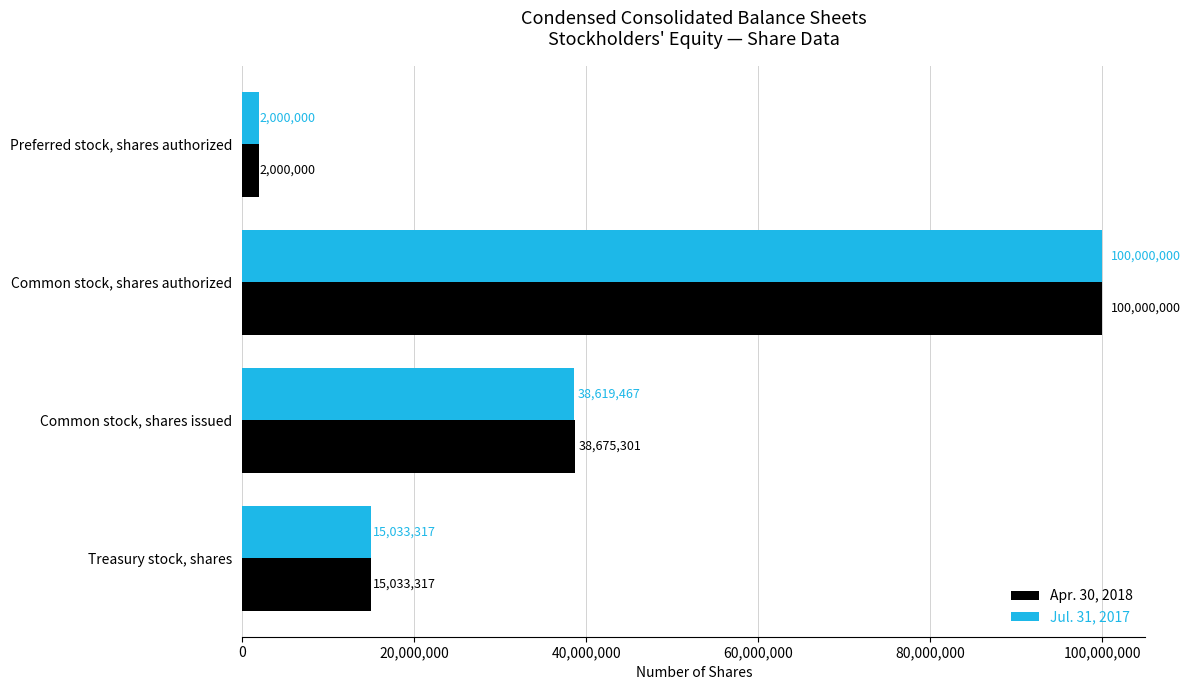

What is the sum of all Apr. 30, 2018 values?

155708618